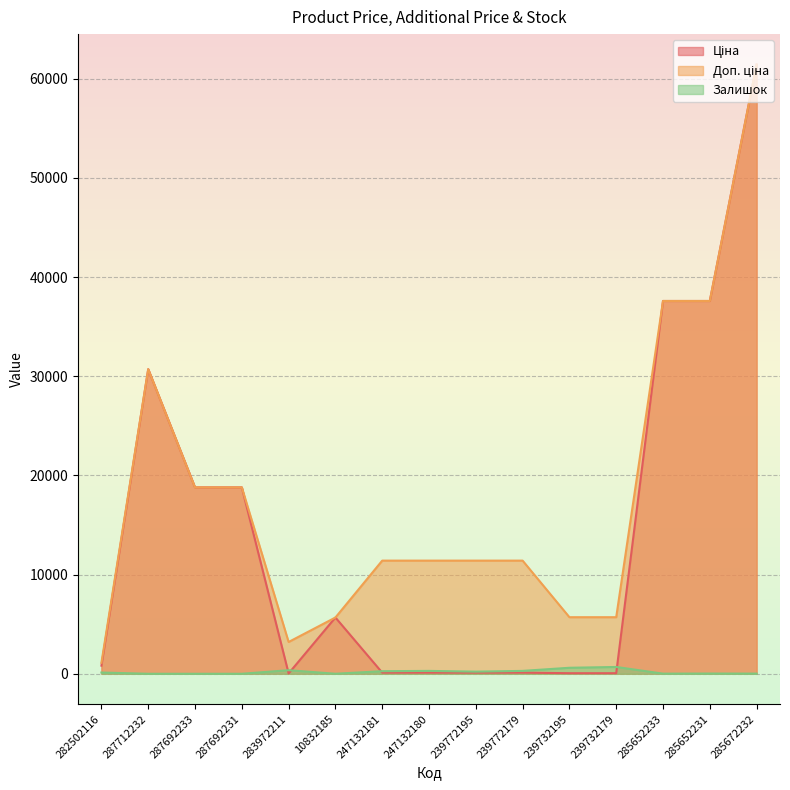

Between 247132181 and 239772179, which series saw the biggest shift?

Залишок